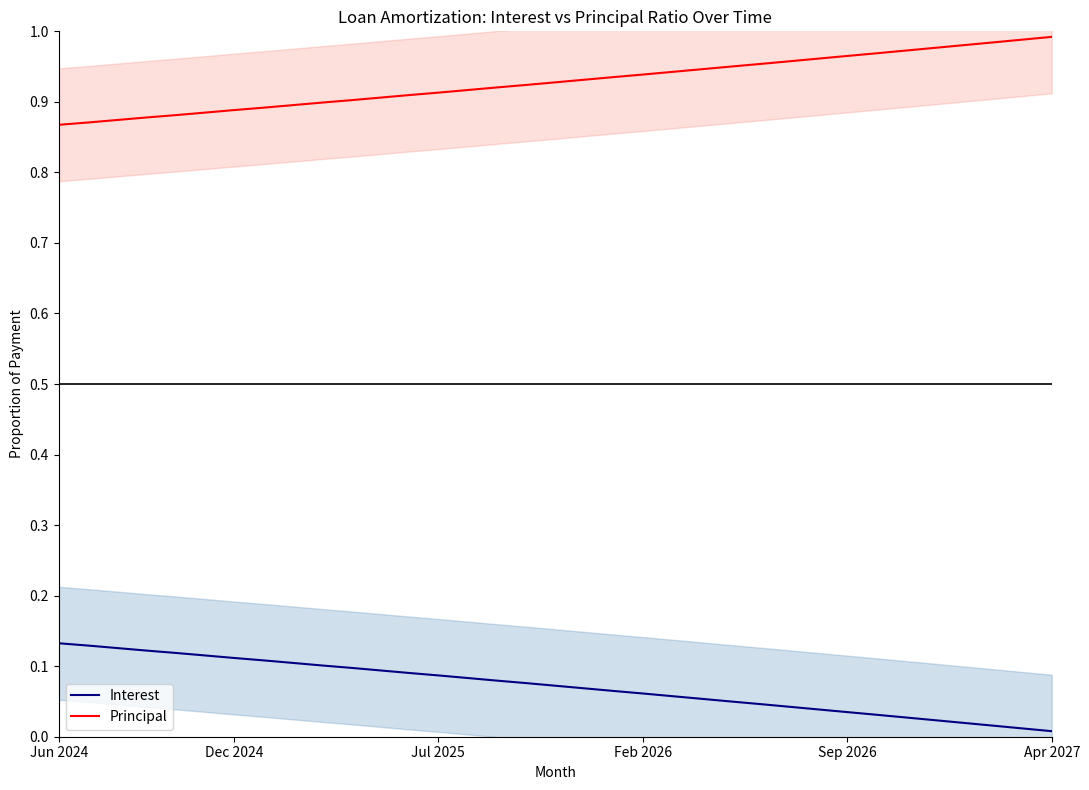

True or false: Interest and Principal intersect in this chart.

False